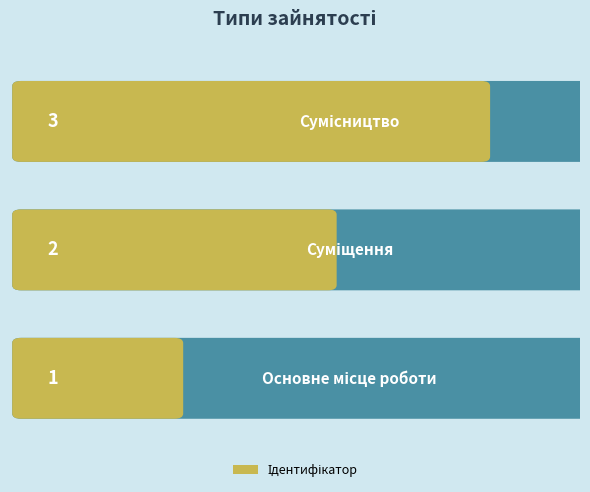

List the labels in order of value, smallest first.

Основне місце роботи, Суміщення, Сумісництво